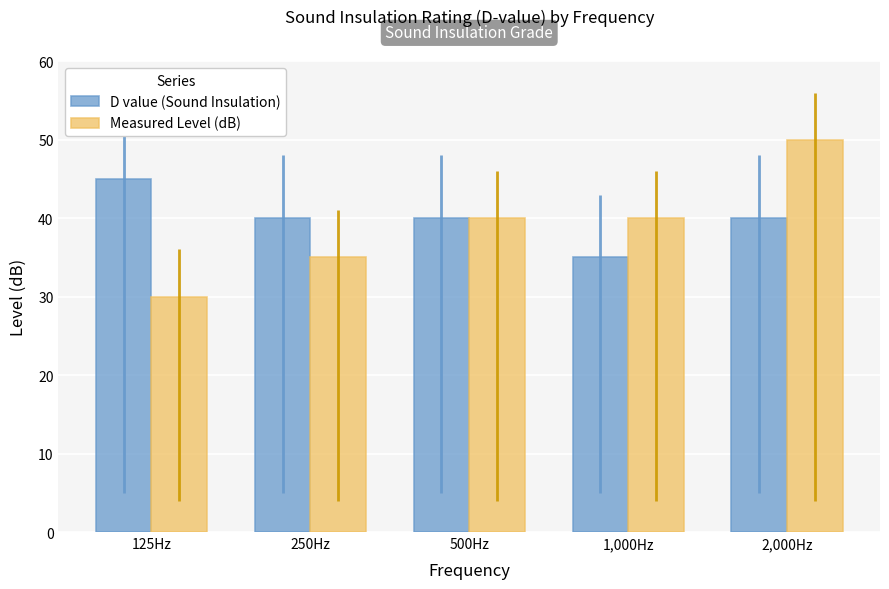

Which series has the largest range (max minus min)?

Measured Level (dB)